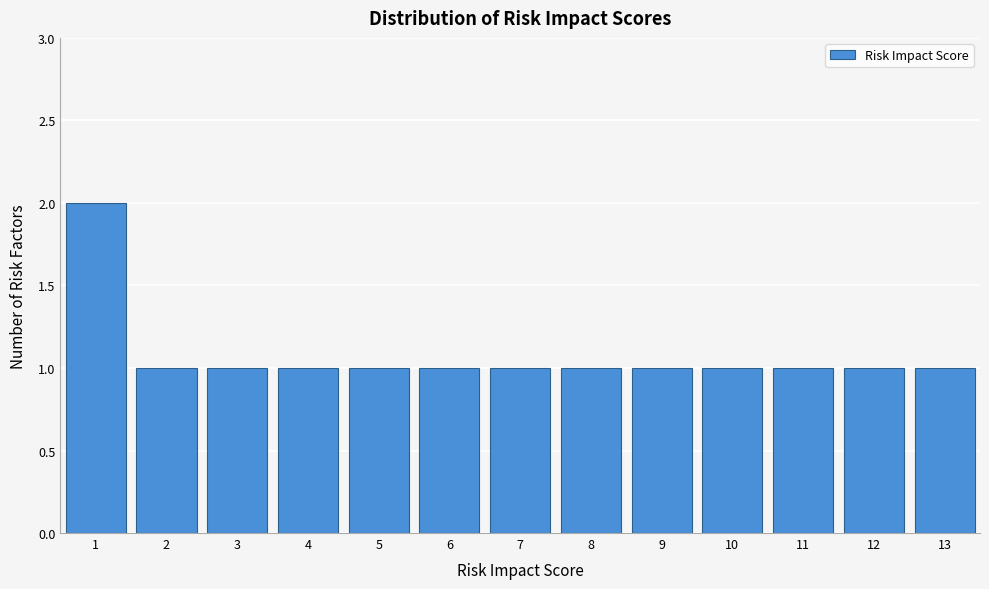

How tall is the bar that spans 9.5 to 10.5 on the x-axis? The values are not printed on the chart, so give them approximately, as read against the axis.

1